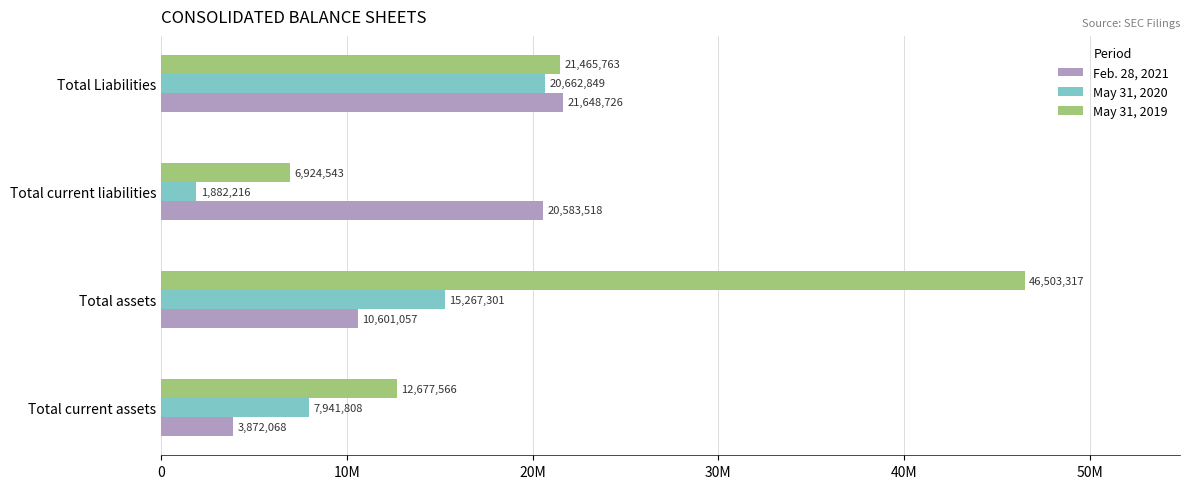

Which series has the widest spread of values?

May 31, 2019